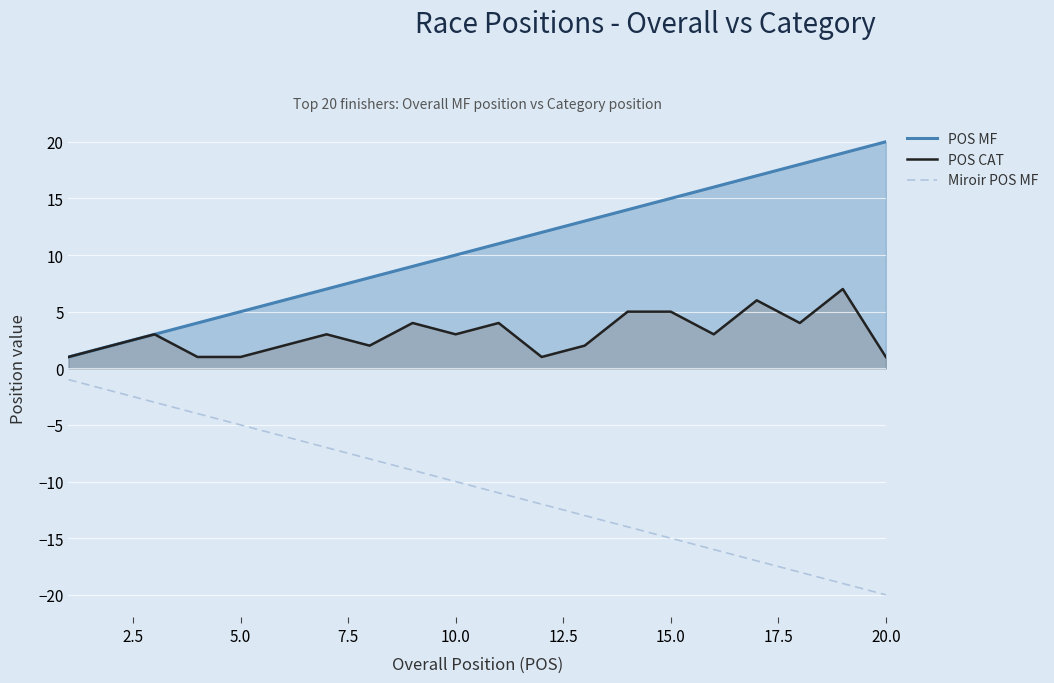

Is it true that POS MF equals 7 at 5.0?

False